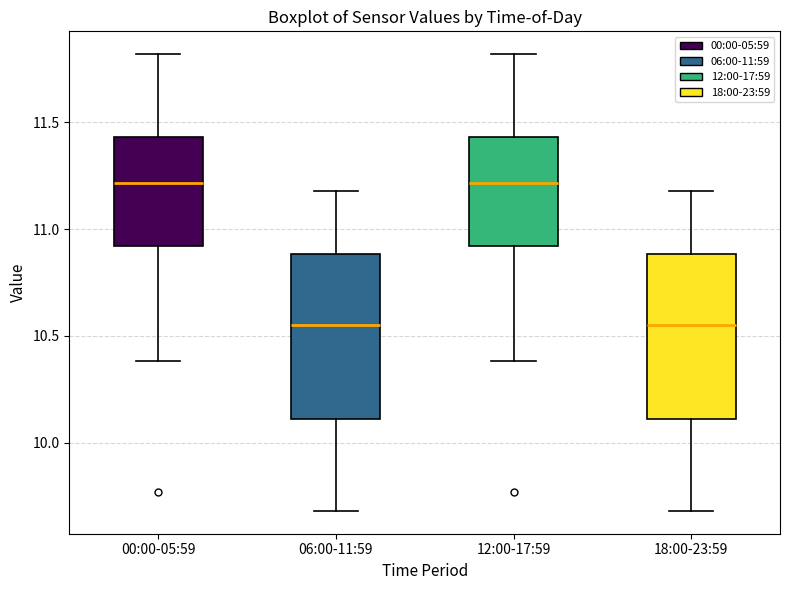

Where is the lower edge of the box for 06:00-11:59 on the y-axis? The values are not printed on the chart, so give them approximately, as read against the axis.

10.10